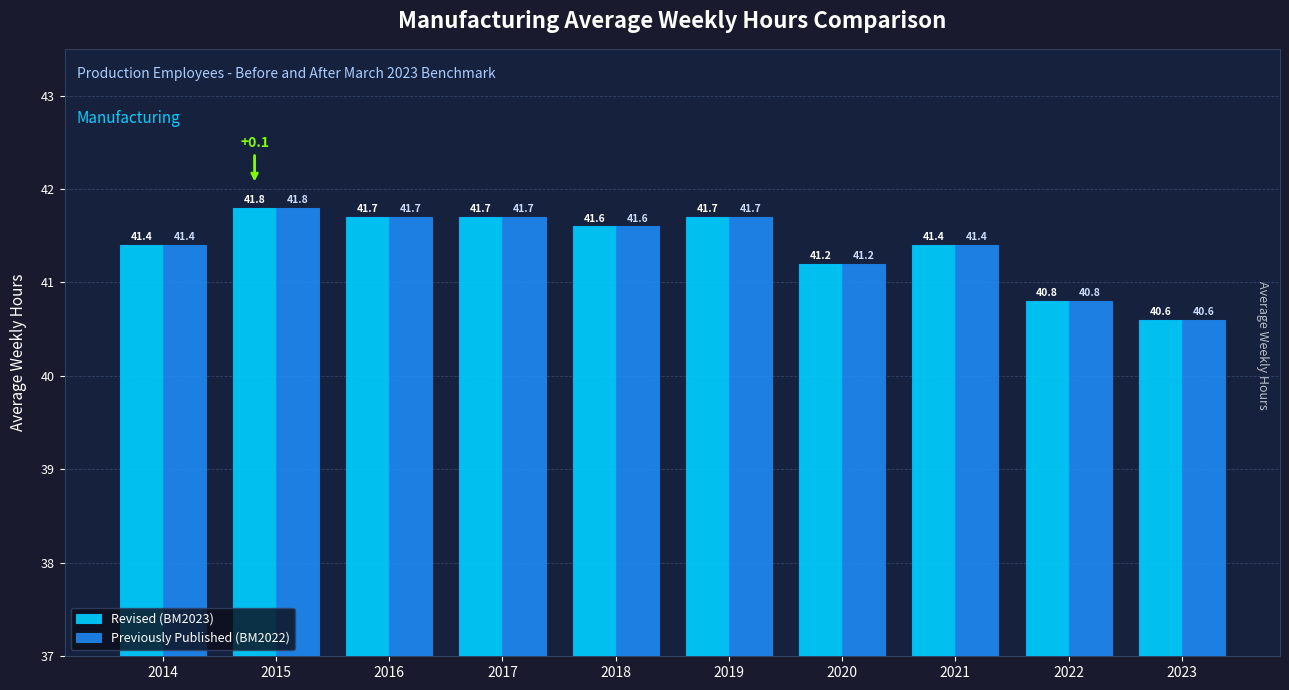

Count the Revised (BM2023) values in the range 41 to 42.

8